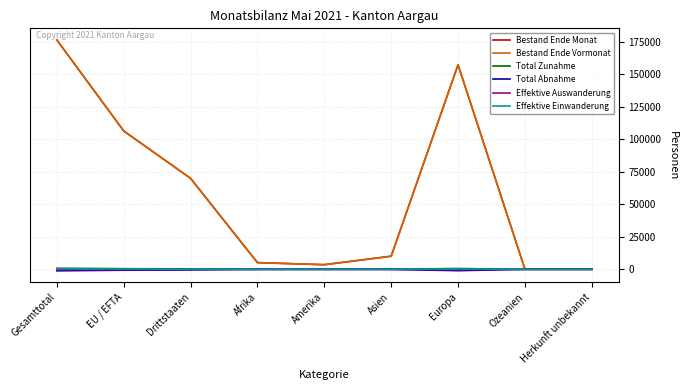

The value of Bestand Ende Monat at Europa is 157385. True or false?

True